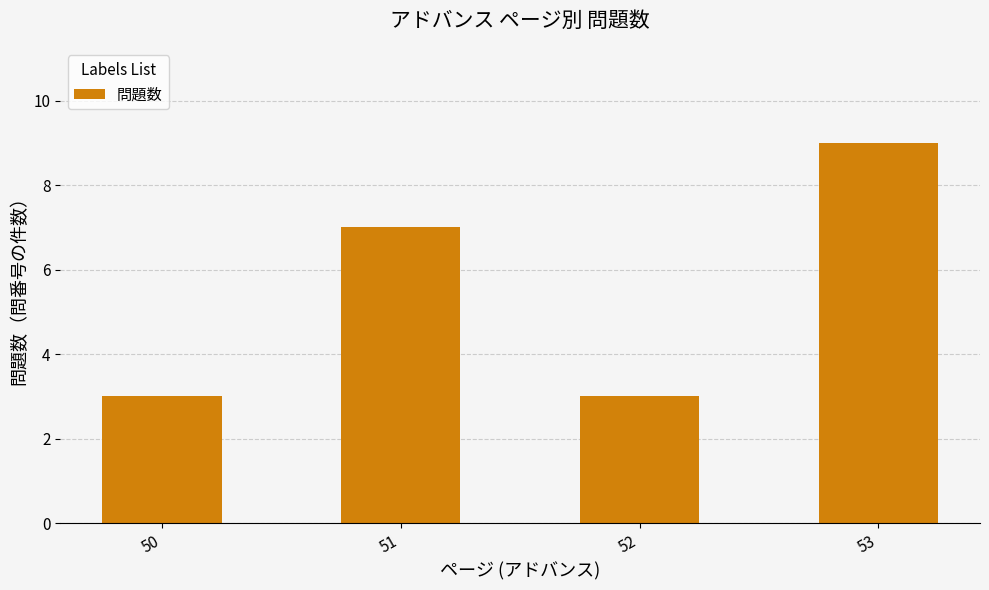

How many bars are there in total?

4